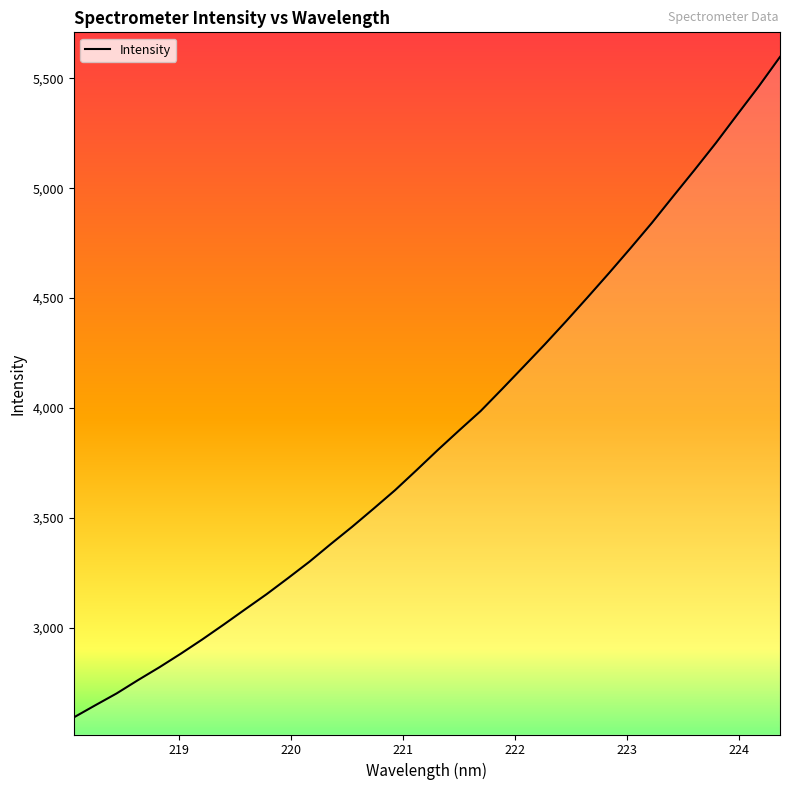

What is the smallest value displayed?

2590.8